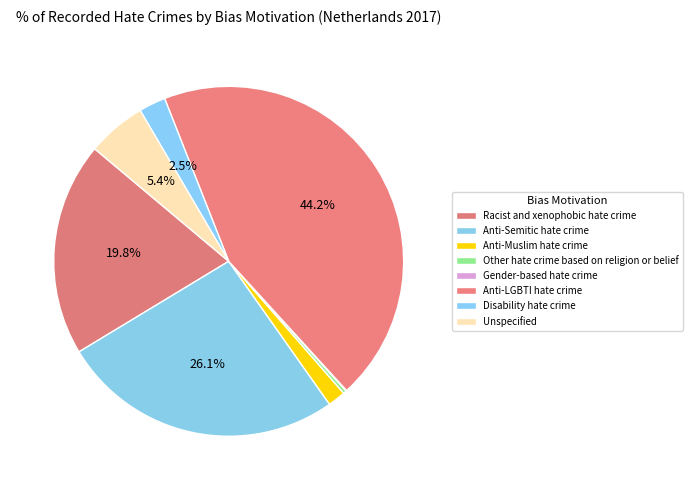

To the nearest percent, what is the difference between the Disability hate crime and Anti-Muslim hate crime slice percentages?

1%